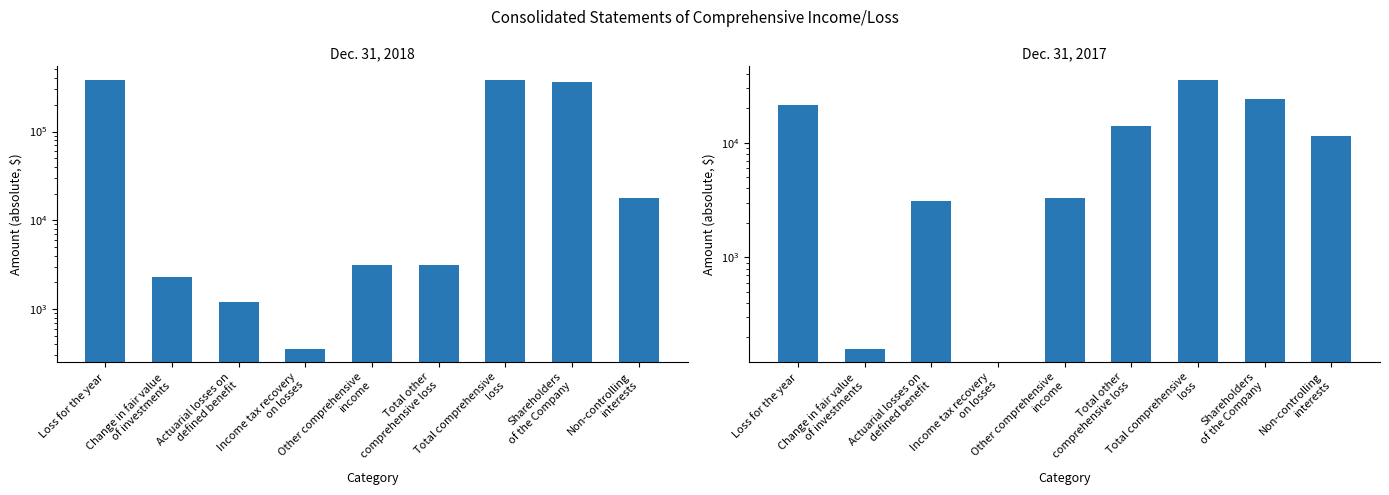

At Income tax recovery
on losses, list the series in order from smallest to largest.

Dec. 31, 2017, Dec. 31, 2018